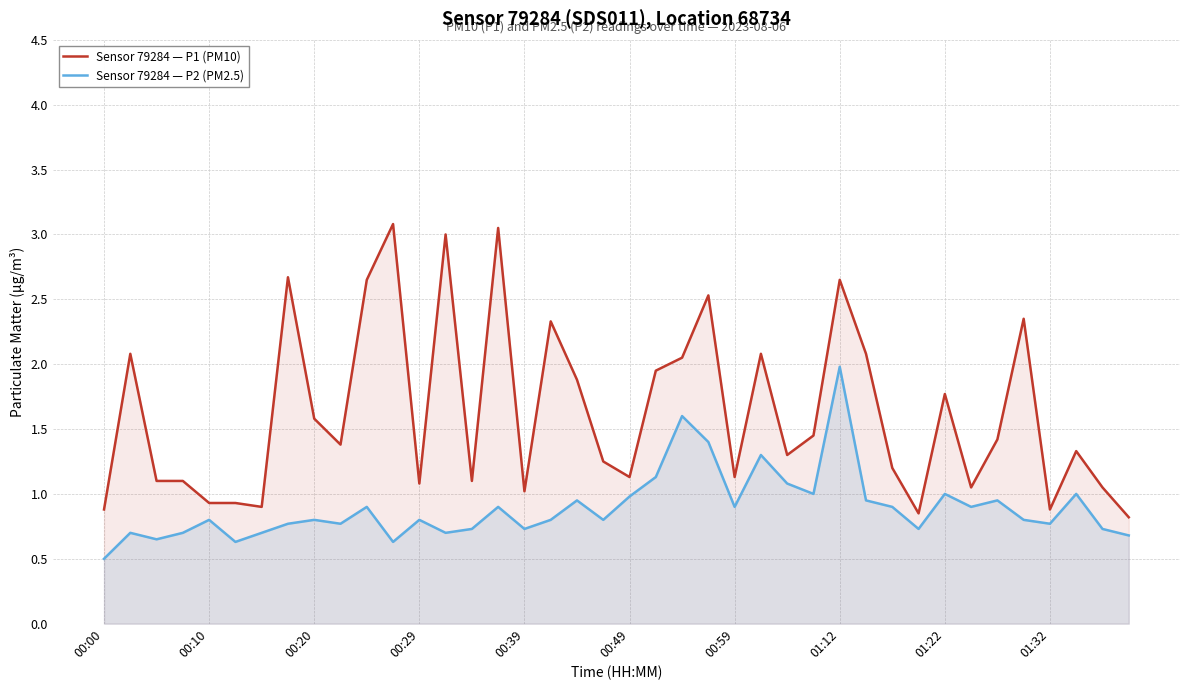

True or false: Sensor 79284 — P1 (PM10) and Sensor 79284 — P2 (PM2.5) intersect in this chart.

False